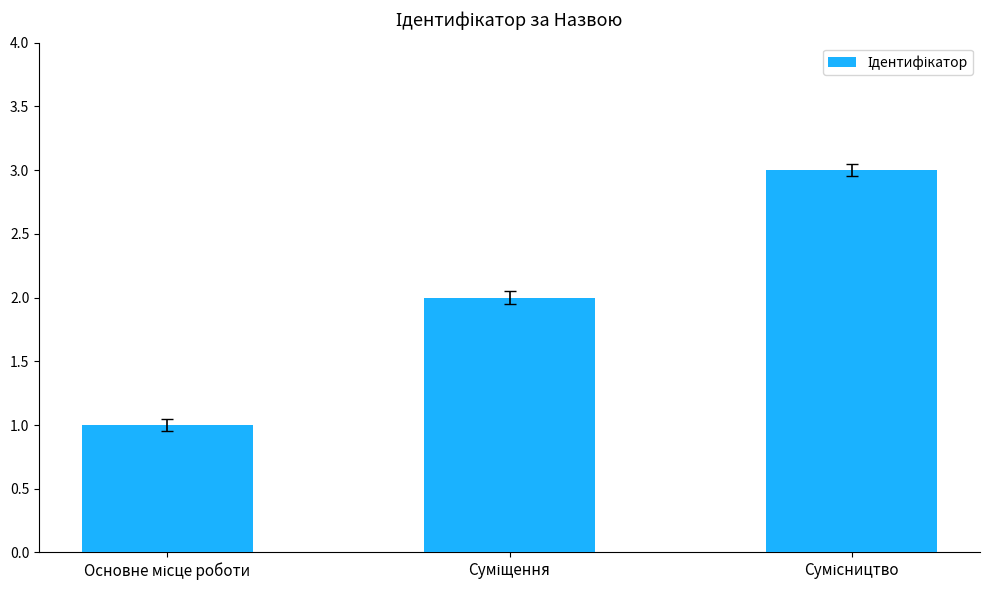

What is the difference between the maximum and minimum values?

2